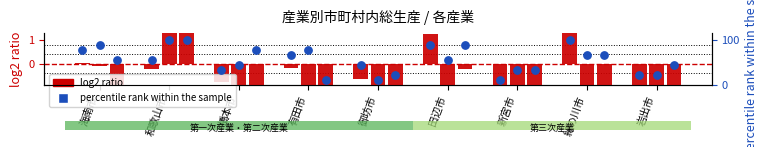

What is the change in value from 有田市 to 御坊市?

-22.2